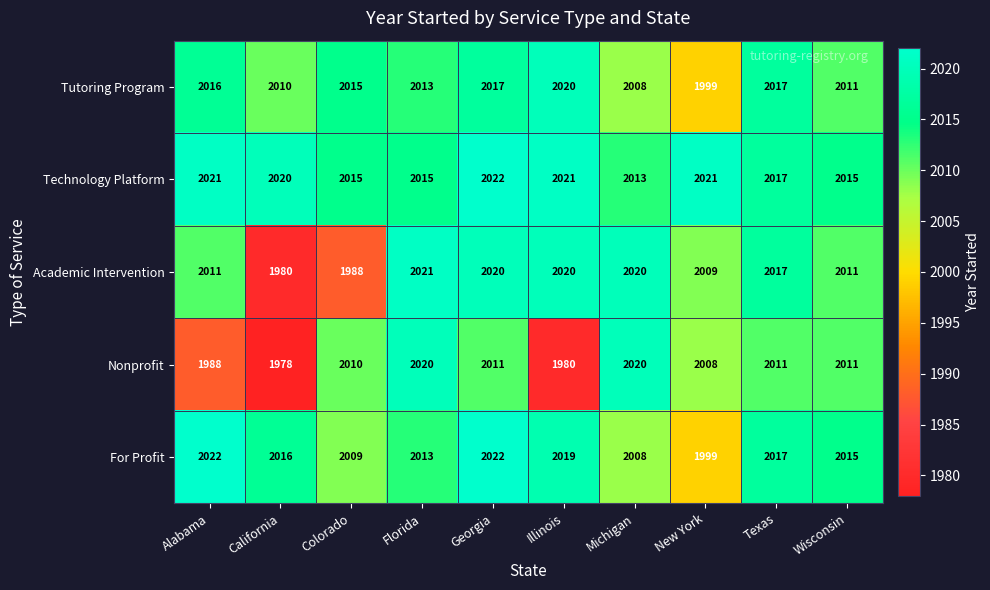

The Technology Platform series shows 1363 at Illinois. True or false?

False